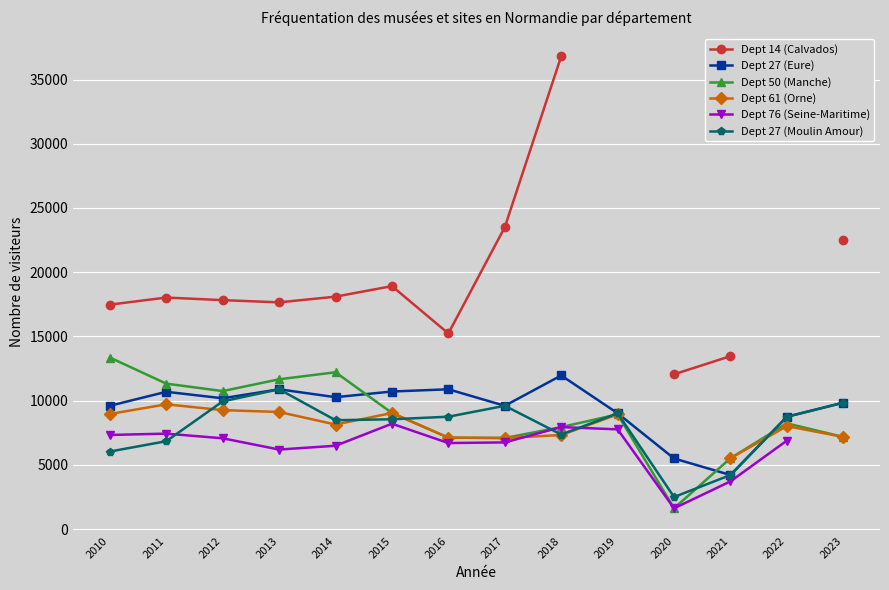

Is the value of Dept 27 (Eure) at 2020 greater than the value of Dept 27 (Moulin Amour) at 2017?

No